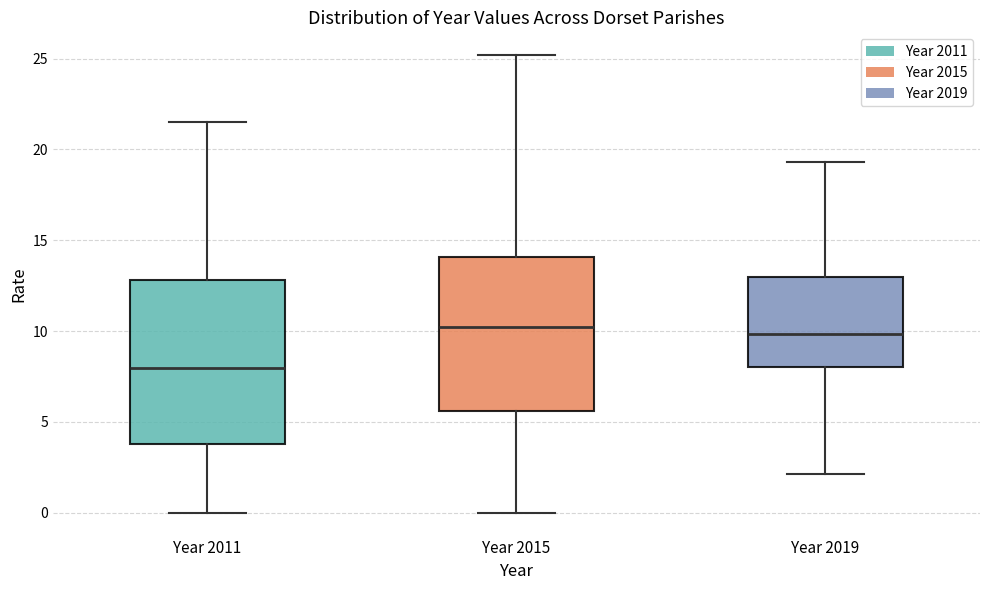

Which box is the tallest, from its lower edge to its upper edge?

Year 2011